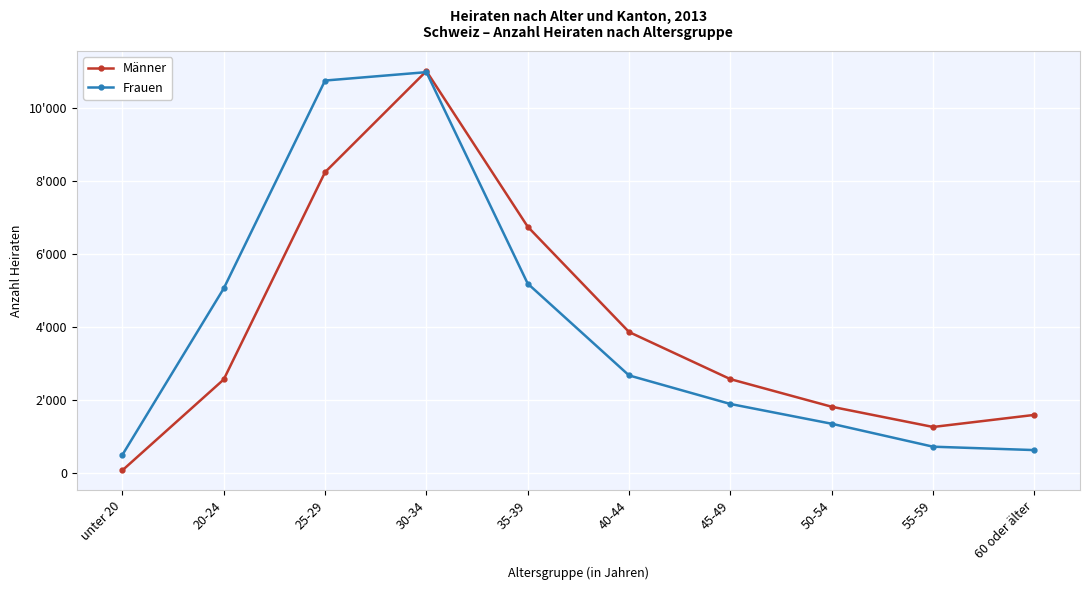

Which category has the highest value in the Frauen series?

30-34